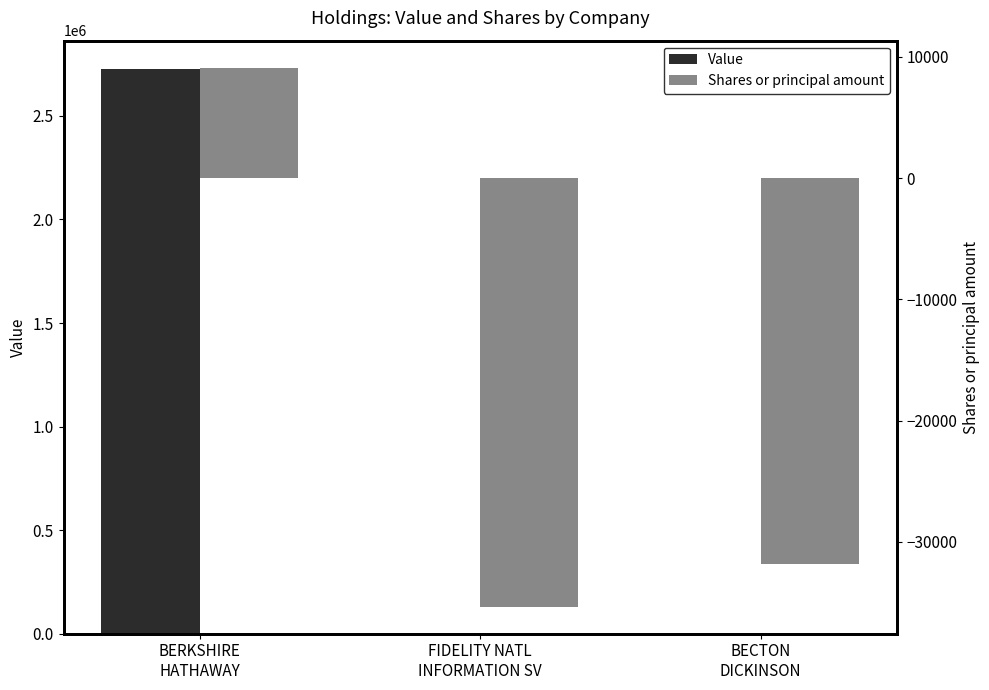

Rank the series by their maximum value, from highest to lowest.

Value, Shares or principal amount